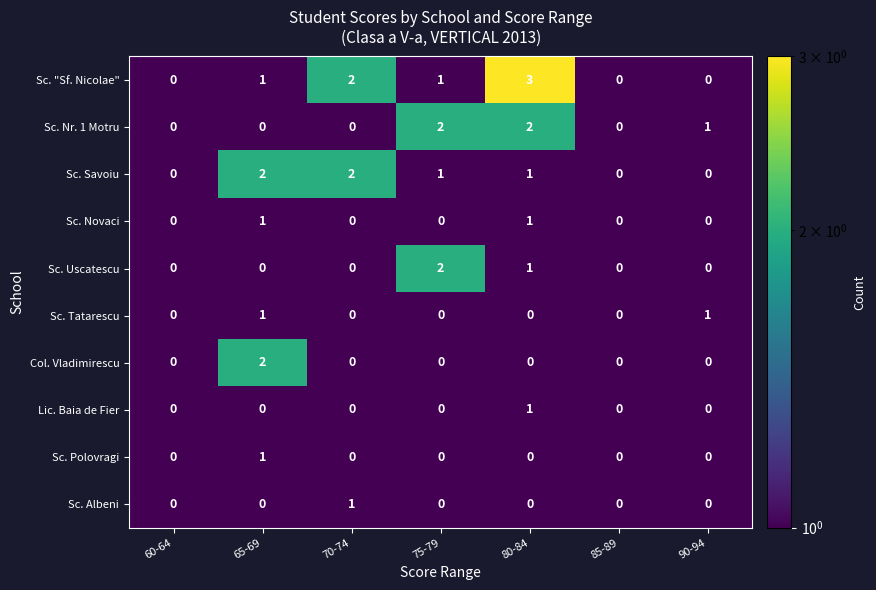

Is the value of Lic. Baia de Fier at 90-94 greater than the value of Sc. Polovragi at 75-79?

No